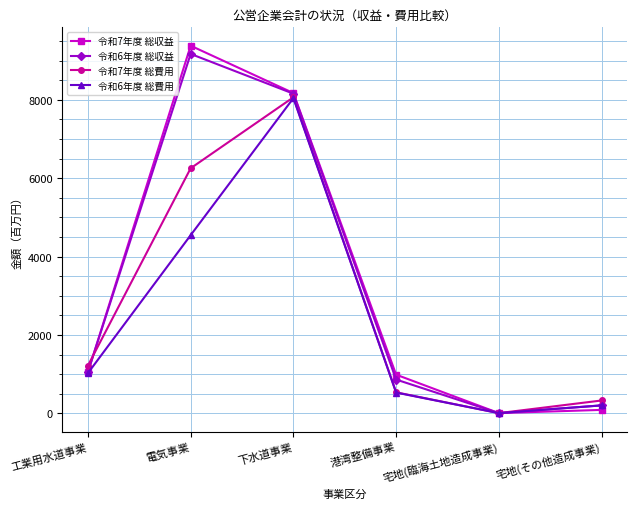

Is it true that 令和6年度 総収益 equals 4 at 宅地(臨海土地造成事業)?

True